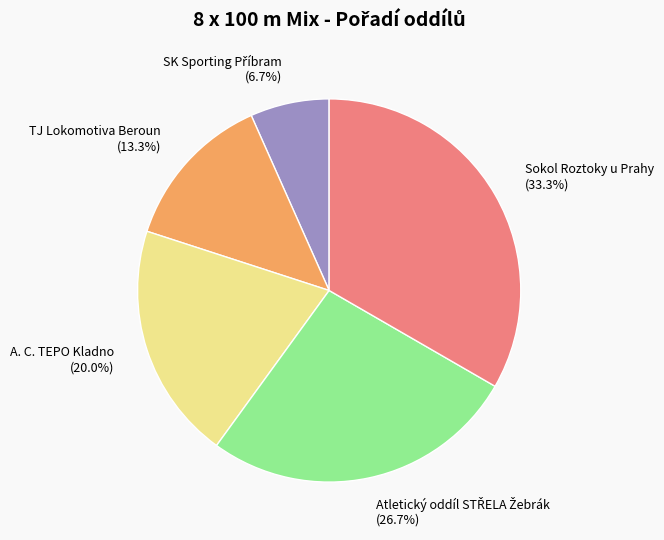

Does any single category account for the majority?

No